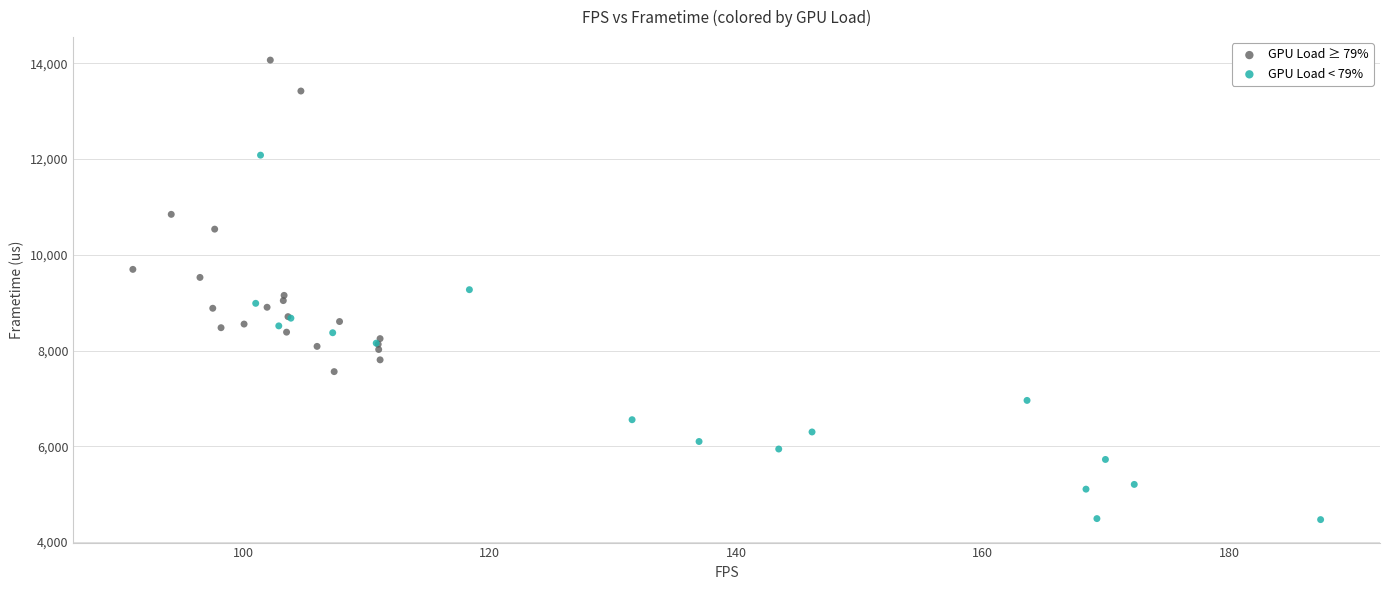

What are all the series names shown in the legend?

GPU Load ≥ 79%, GPU Load < 79%